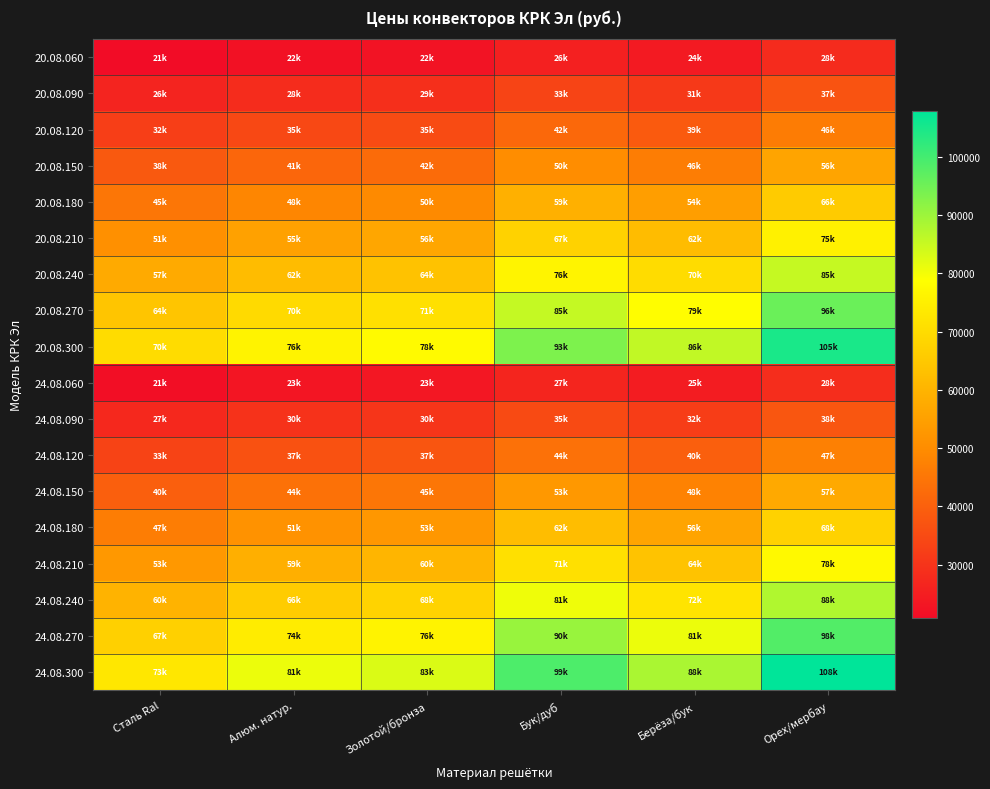

Which label corresponds to the smallest value in the chart?

Сталь Ral